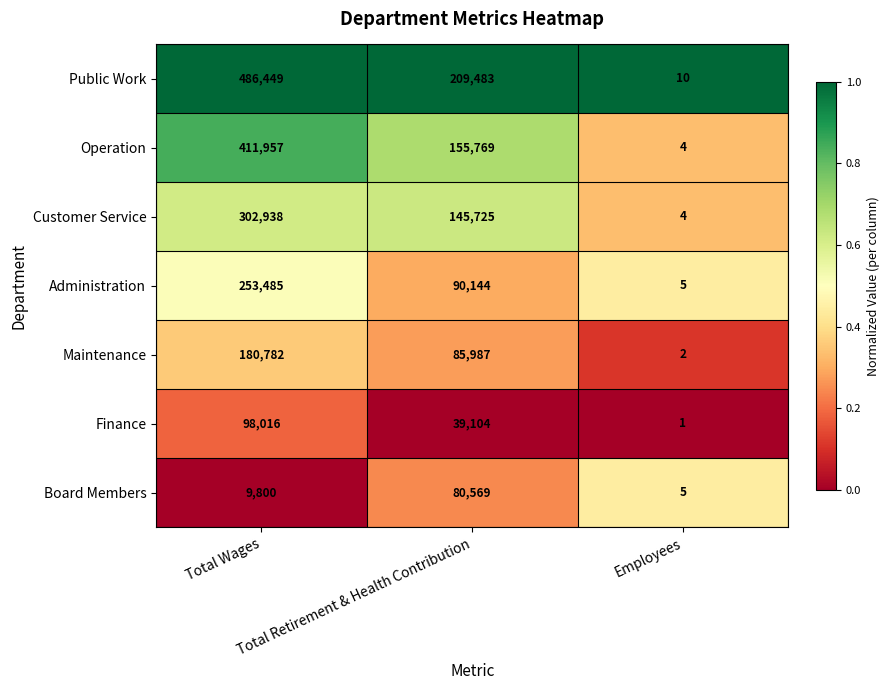

Which series has the largest total across all categories?

Public Work